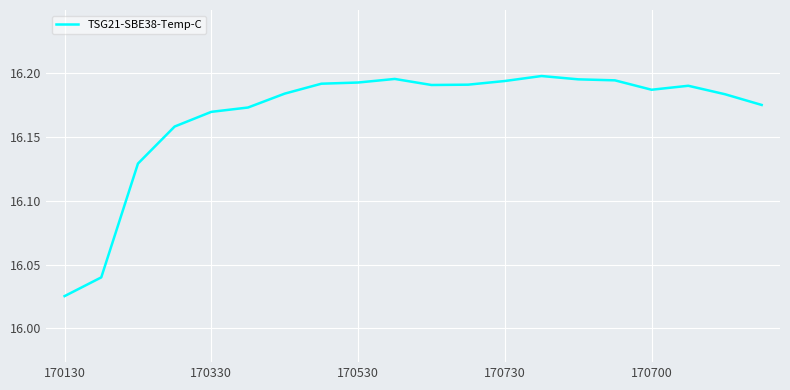

How many lines are shown in the chart?

1